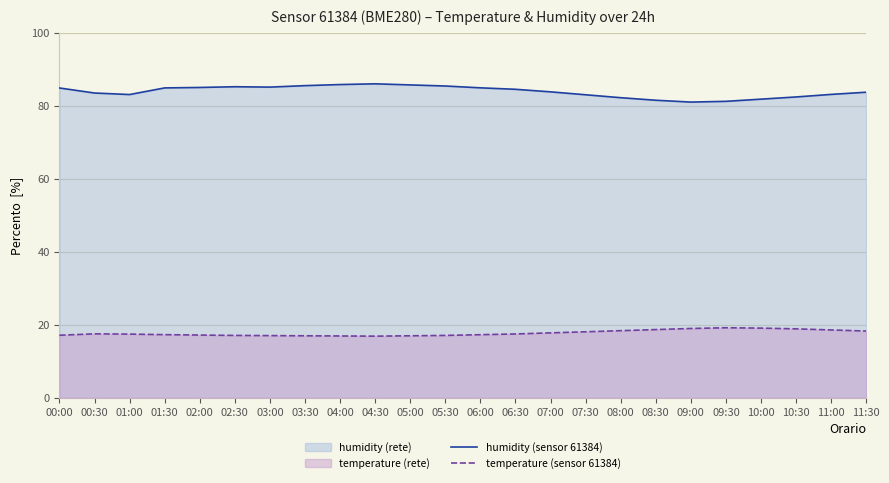

At which category does temperature (sensor 61384) reach its first local valley?

04:30